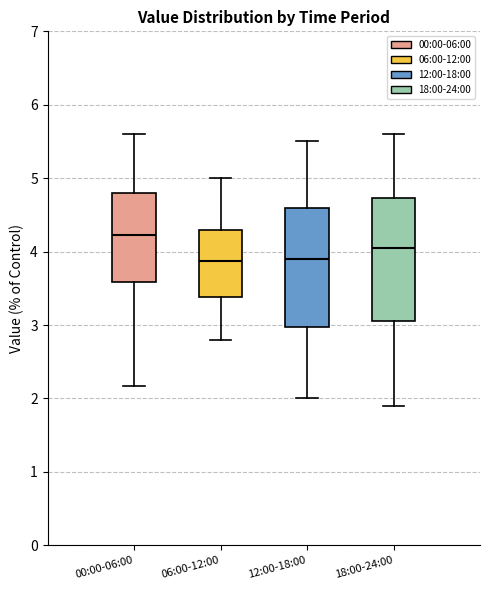

Reading left to right, transcribe this box plot: for each box, give where its median line is, the range the box spans, and where its two whiskers end, as read against the y-axis. The values are not printed on the chart, so give them approximately, as read against the axis.

00:00-06:00: median 4.2, box 3.6 to 4.8, whiskers 2.2 to 5.6
06:00-12:00: median 3.9, box 3.4 to 4.3, whiskers 2.8 to 5.0
12:00-18:00: median 3.9, box 3.0 to 4.6, whiskers 2.0 to 5.5
18:00-24:00: median 4.1, box 3.1 to 4.7, whiskers 1.9 to 5.6